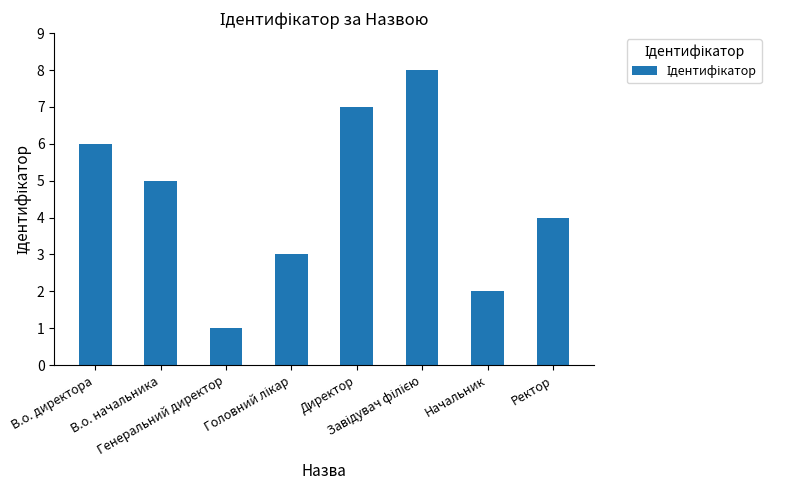

Count the number of categories in the chart.

8